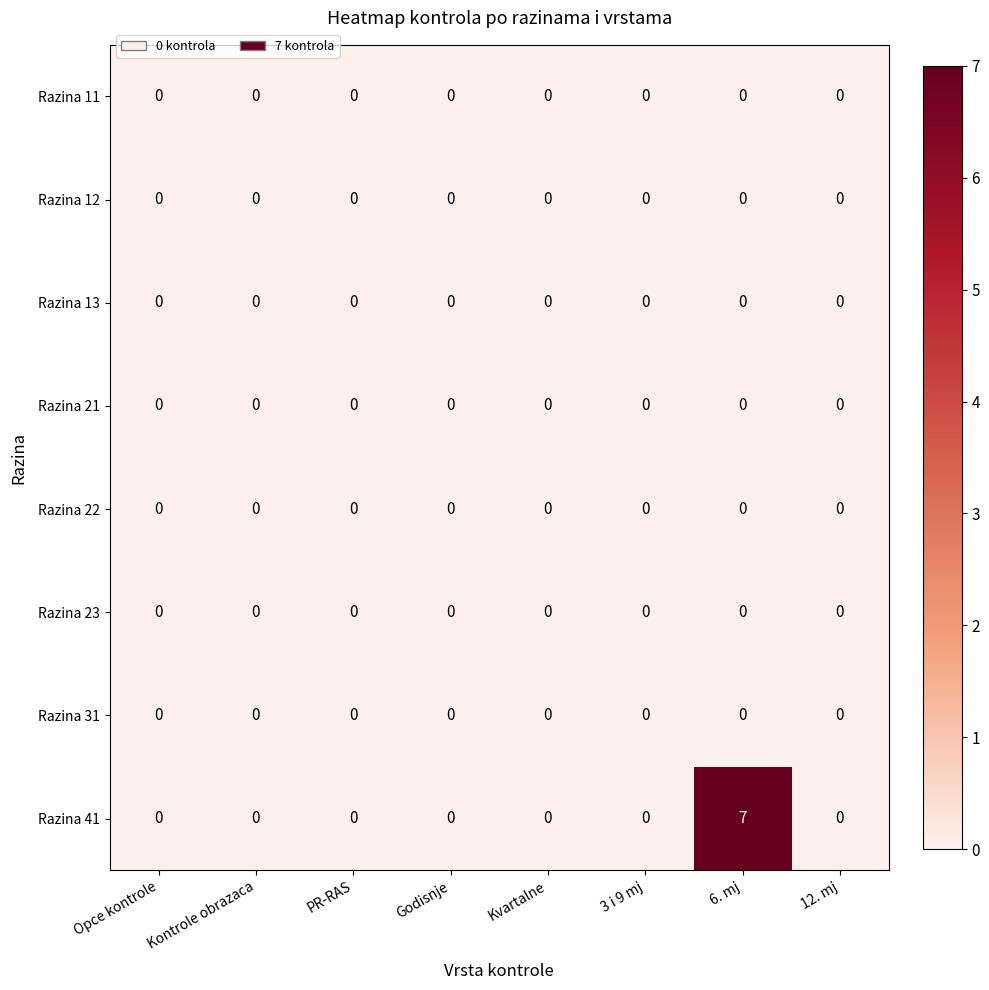

Which series has the widest spread of values?

Razina 41